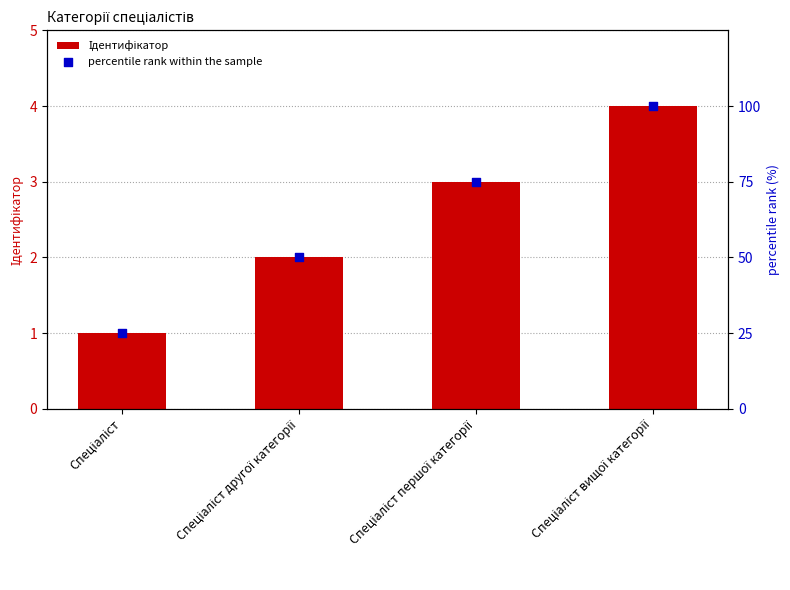

What are all the series names shown in the legend?

Ідентифікатор, percentile rank within the sample